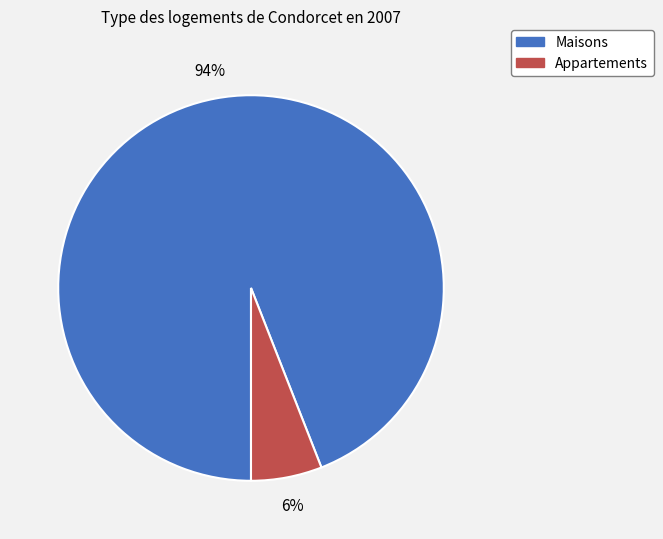

How many segments does this pie chart have?

2